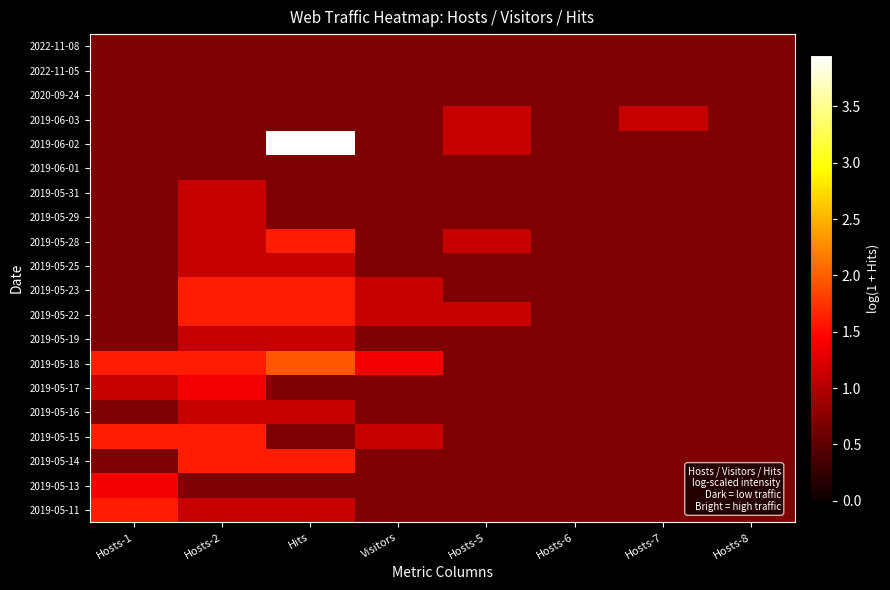

Which category has the highest value across all series?

Hits